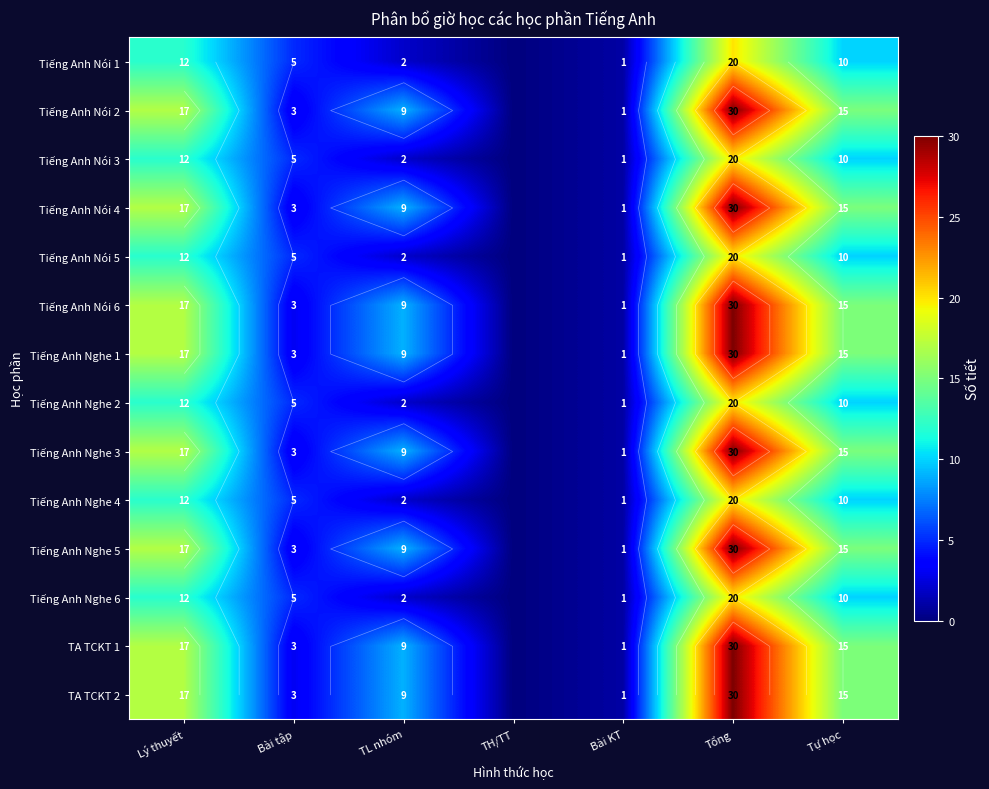

Which category has the highest value across all series?

Tổng